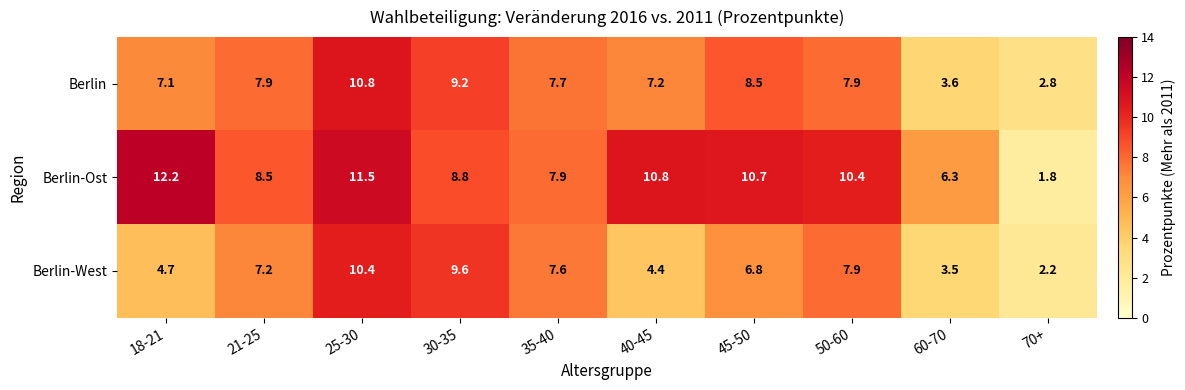

What is the difference between the maximum and minimum values in the Berlin series?

8.0